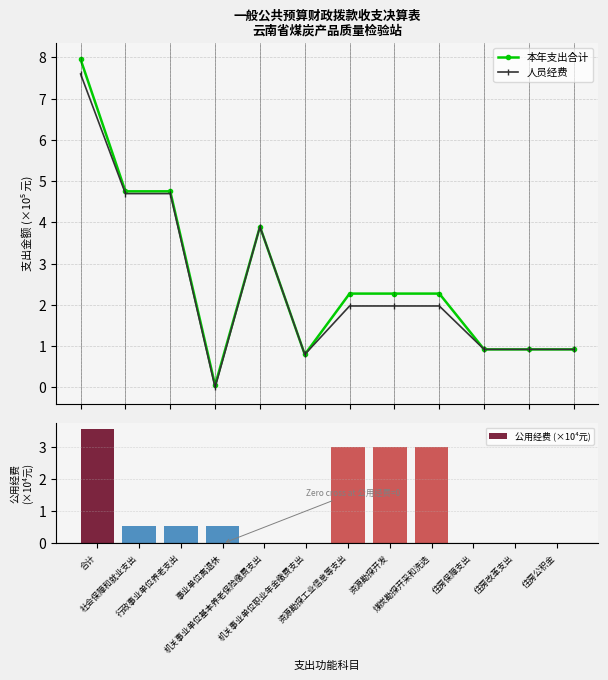

What is the label of the 10th bar from the left?

住房保障支出